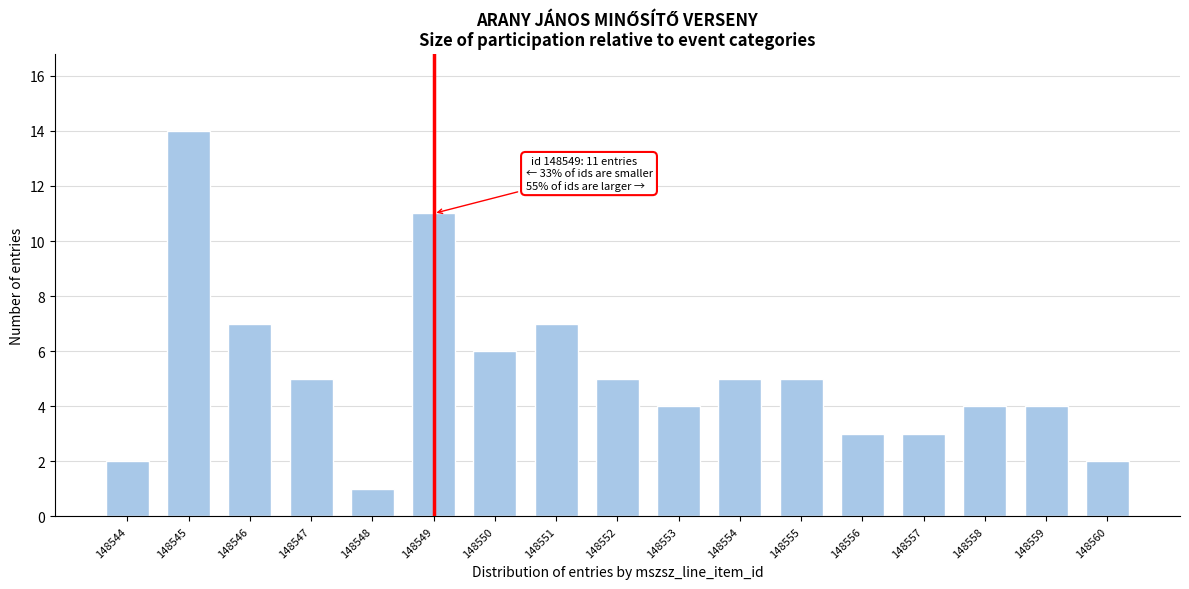

Reading right to left, transcribe all the data shown in this chart.

2	4	4	3	3	5	5	4	5	7	6	11	1	5	7	14	2